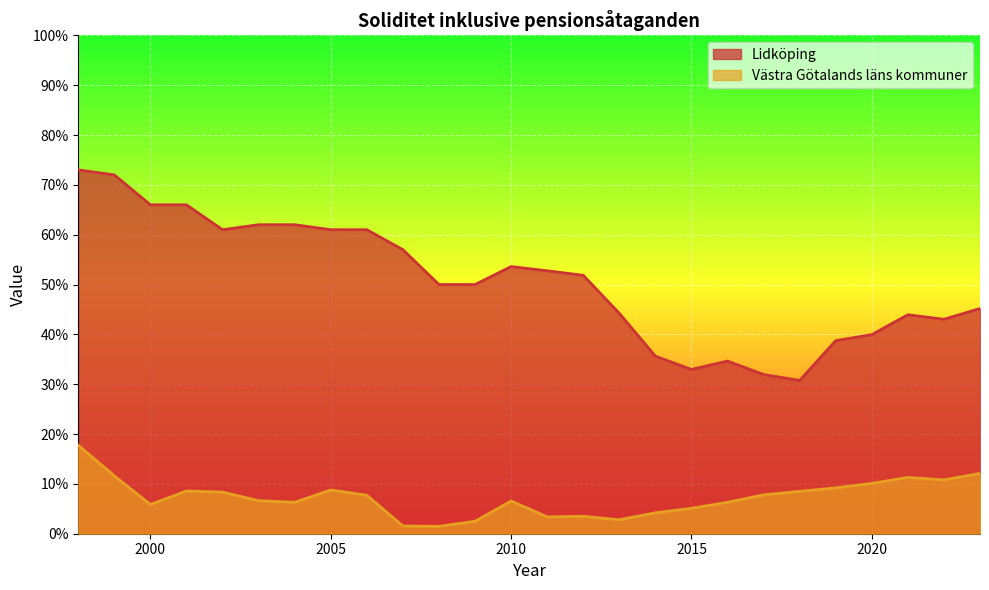

True or false: Västra Götalands läns kommuner has more than 0 interior local peaks.

True